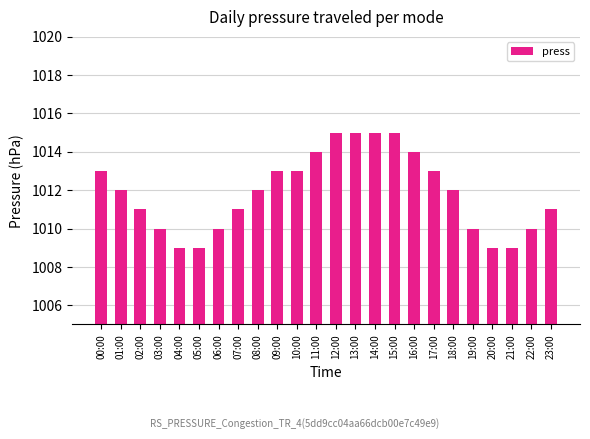

Are the bars horizontal?

No